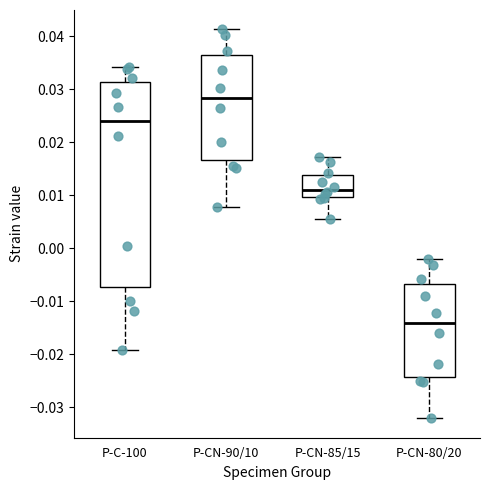

Reading left to right, read every box against the y-axis: the position of its median line, the range the box covers, and the ends of its whiskers. The values are not printed on the chart, so give them approximately, as read against the axis.

P-C-100: median 0.024, box -0.007 to 0.031, whiskers -0.019 to 0.034
P-CN-90/10: median 0.028, box 0.017 to 0.036, whiskers 0.008 to 0.041
P-CN-85/15: median 0.011, box 0.010 to 0.014, whiskers 0.005 to 0.017
P-CN-80/20: median -0.014, box -0.024 to -0.007, whiskers -0.032 to -0.002